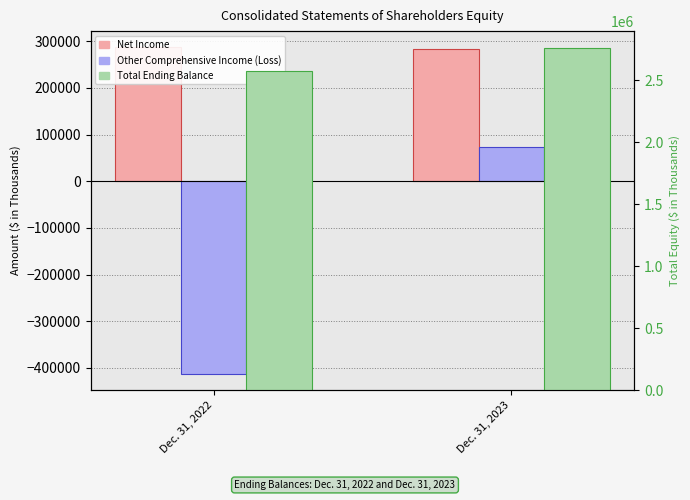

What is the total value across all series at Dec. 31, 2023?

3117615